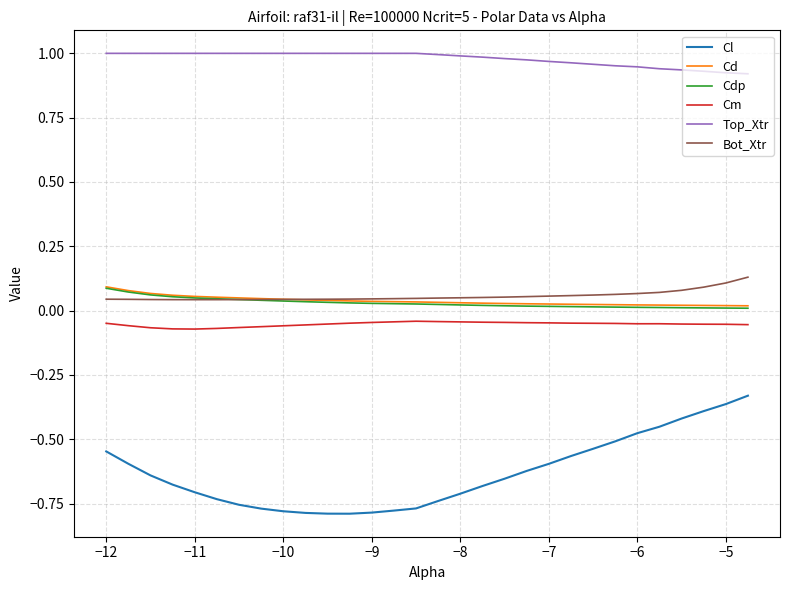

Which series has the largest total across all categories?

Top_Xtr